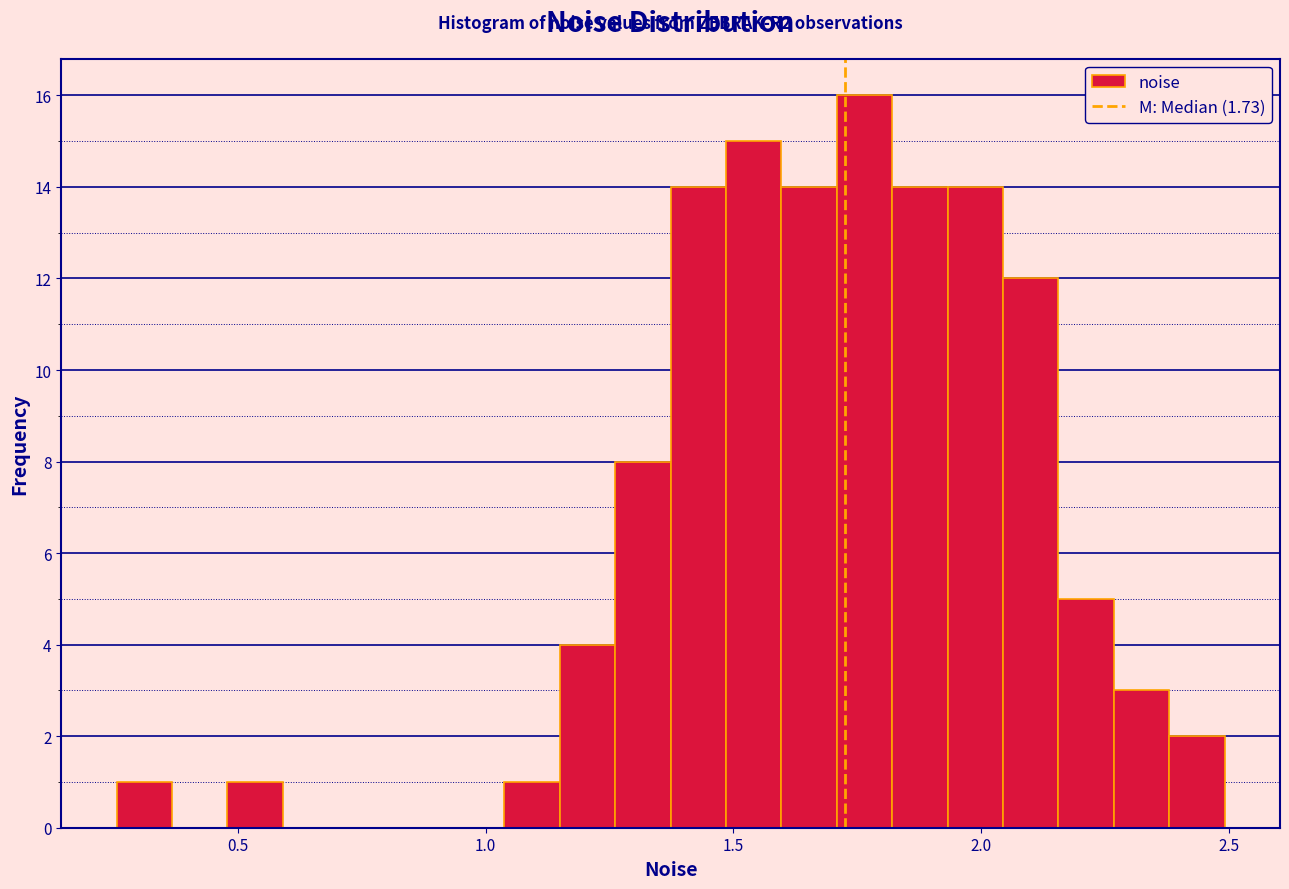

Read against the x-axis, roughly where is the centre of the tallest bar?

1.75